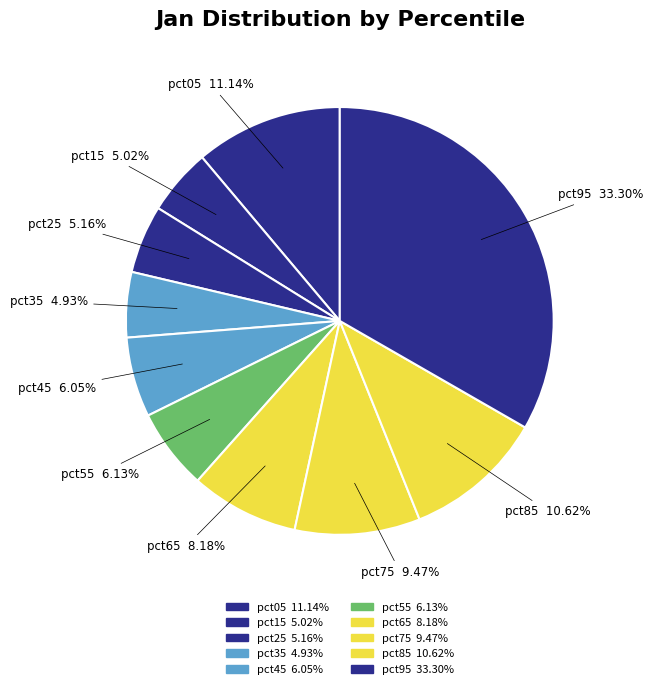

To the nearest percent, what is the average slice percentage?

10%